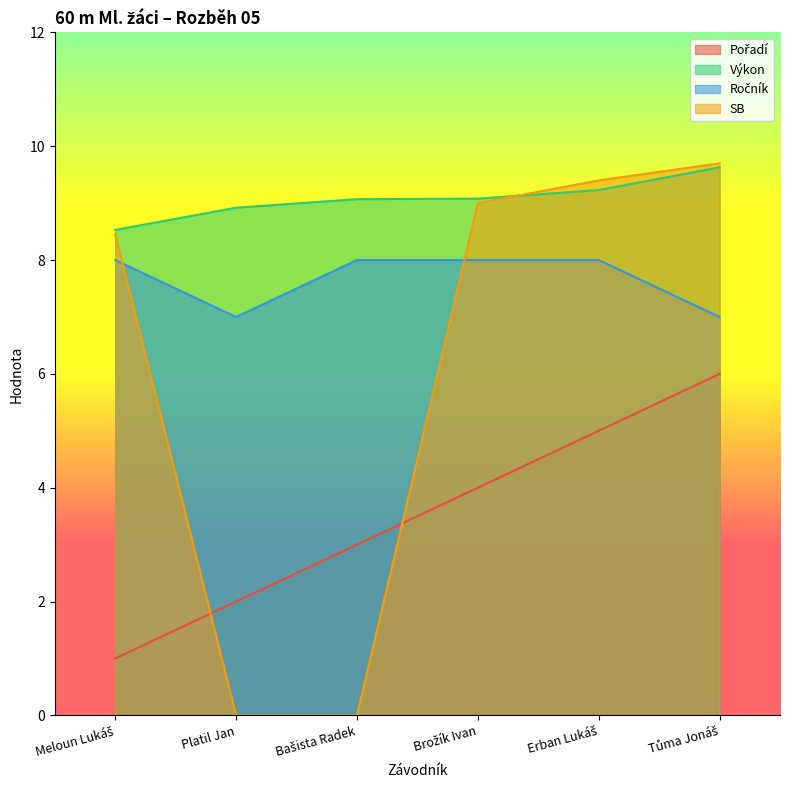

Reading right to left, what are all the values shown in this chart?

Pořadí: Tůma Jonáš=6.0	Erban Lukáš=5.0	Brožík Ivan=4.0	Bašista Radek=3.0	Platil Jan=2.0	Meloun Lukáš=1.0
Výkon: Tůma Jonáš=9.6	Erban Lukáš=9.2	Brožík Ivan=9.1	Bašista Radek=9.1	Platil Jan=8.9	Meloun Lukáš=8.5
Ročník: Tůma Jonáš=7.0	Erban Lukáš=8.0	Brožík Ivan=8.0	Bašista Radek=8.0	Platil Jan=7.0	Meloun Lukáš=8.0
SB: Tůma Jonáš=9.7	Erban Lukáš=9.4	Brožík Ivan=9.0	Bašista Radek=0.0	Platil Jan=0.0	Meloun Lukáš=8.4